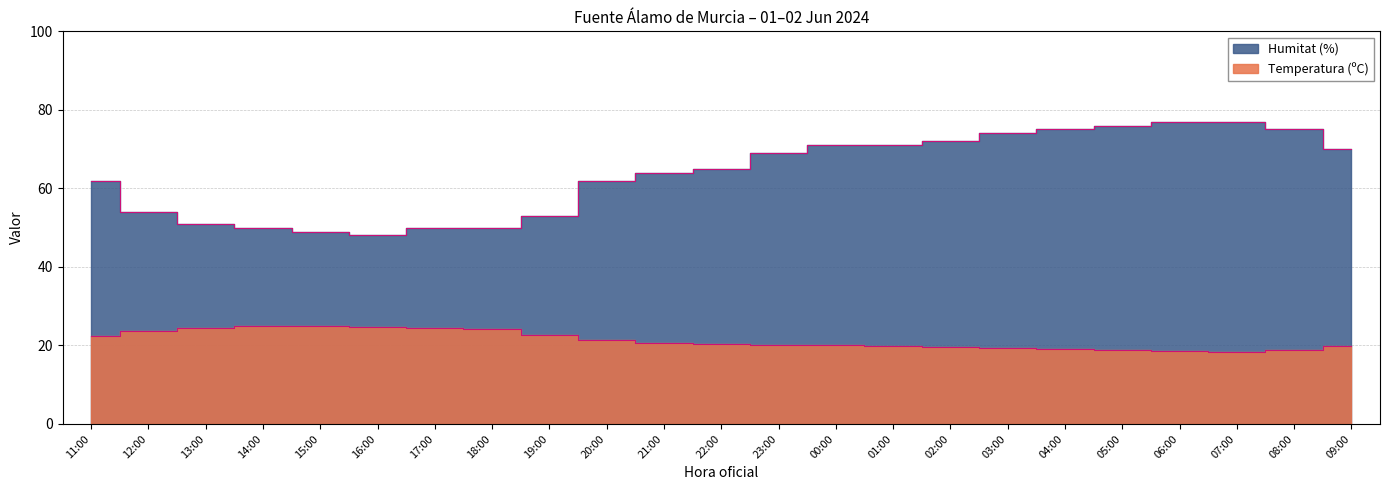

What are all the series names shown in the legend?

Temperatura (ºC), Humitat (%)